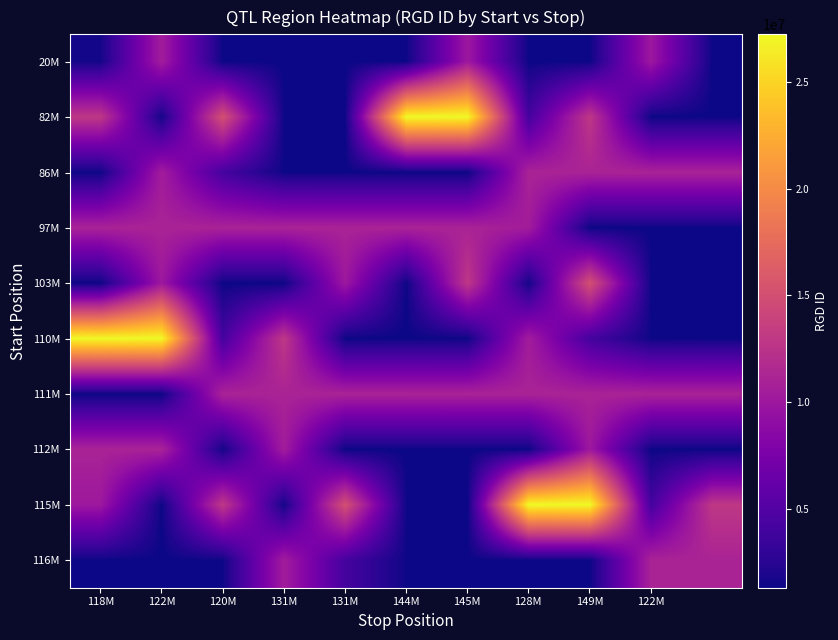

Reading left to right, what are all the values shown in this chart?

20M: 1558825	10449390	1300798	1301415	1301087	1301834	10043875	1301098	1301201	10045885	1302174
82M: 12904935	1558899	15092054	1357881	1302071	27226788	27226761	4142223	12904954	1302203	1301755
86M: 1357681	10412082	4141802	1357454	1301905	1301344	1300852	11041906	11049568	11049569	11049565
97M: 11038702	11038700	11038699	11038698	11038697	11038696	11039521	10449390	1300798	1301415	1301087
103M: 1301834	10043875	1301098	1301201	10045885	1302174	12904935	1558899	15092054	1357881	1302071
110M: 27226788	27226761	4142223	12904954	1302203	1301755	1357681	10412082	4141802	1357454	1301905
111M: 1301344	1300852	11041906	11049568	11049569	11049565	11038702	11038700	11038699	11038698	11038697
112M: 11038696	11039521	1558825	10449390	1300798	1301415	1301087	1301834	10043875	1301098	1301201
115M: 10045885	1302174	12904935	1558899	15092054	1357881	1302071	27226788	27226761	4142223	12904954
116M: 1302203	1301755	1357681	10412082	4141802	1357454	1301905	1301344	1300852	11041906	11049568